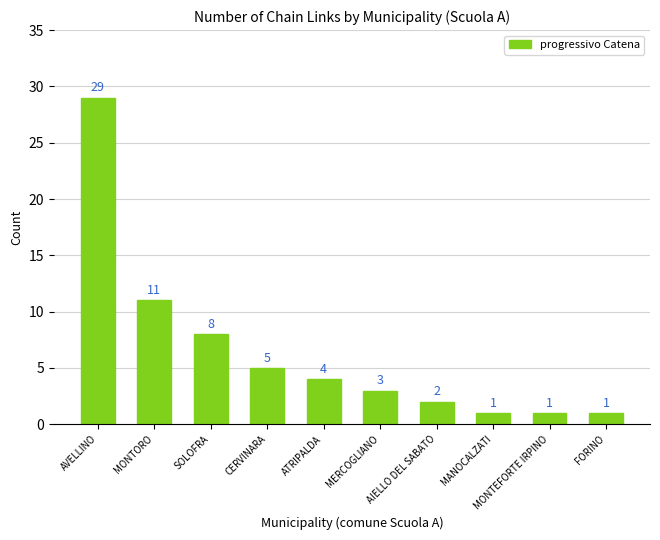

What position from the right is MANOCALZATI?

3